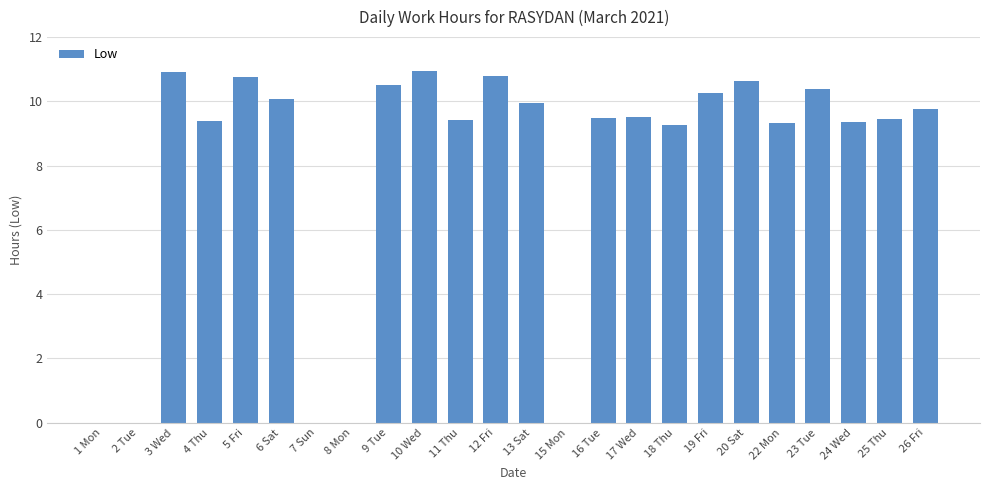

What is the maximum value shown in the chart?

10.9